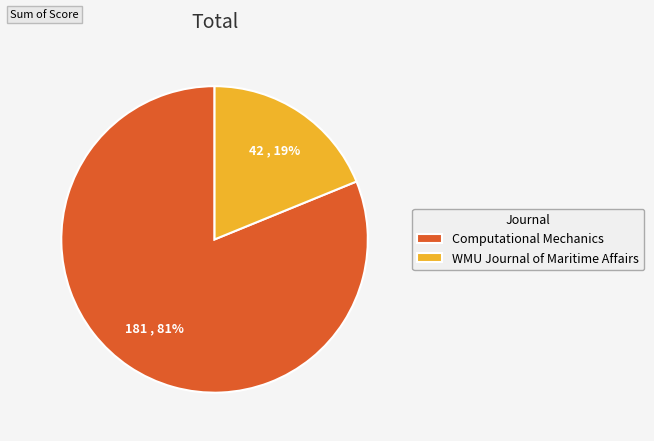

What is the ratio of the value at Computational Mechanics to the value at WMU Journal of Maritime Affairs?

4.3